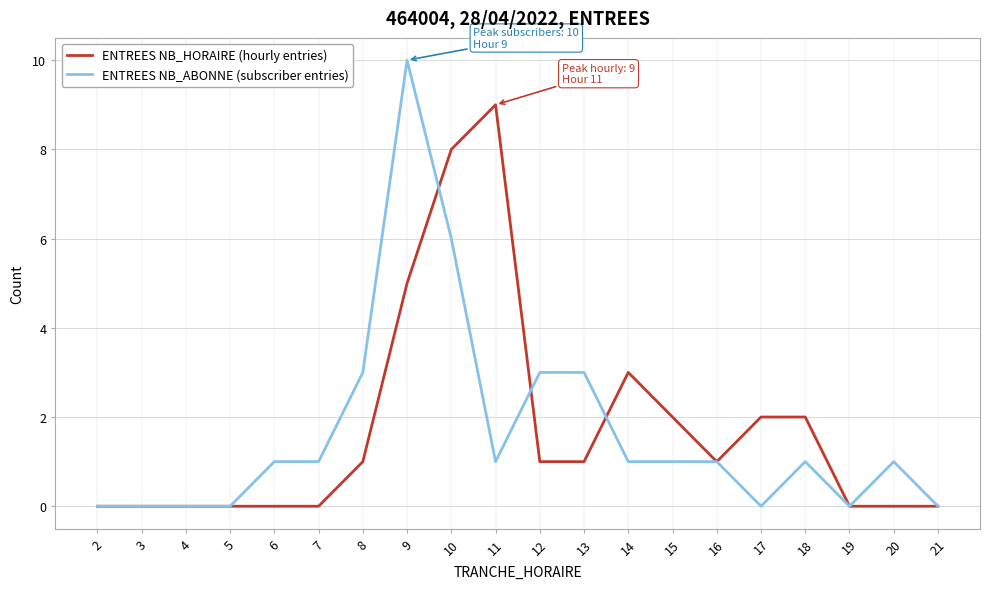

At which category is the sum across all series the highest?

9